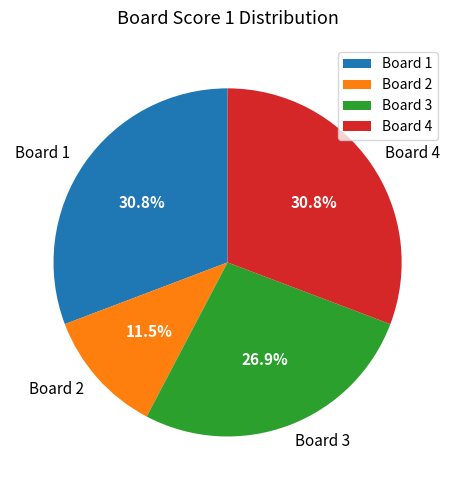

What is the smallest slice in the pie chart?

Board 2